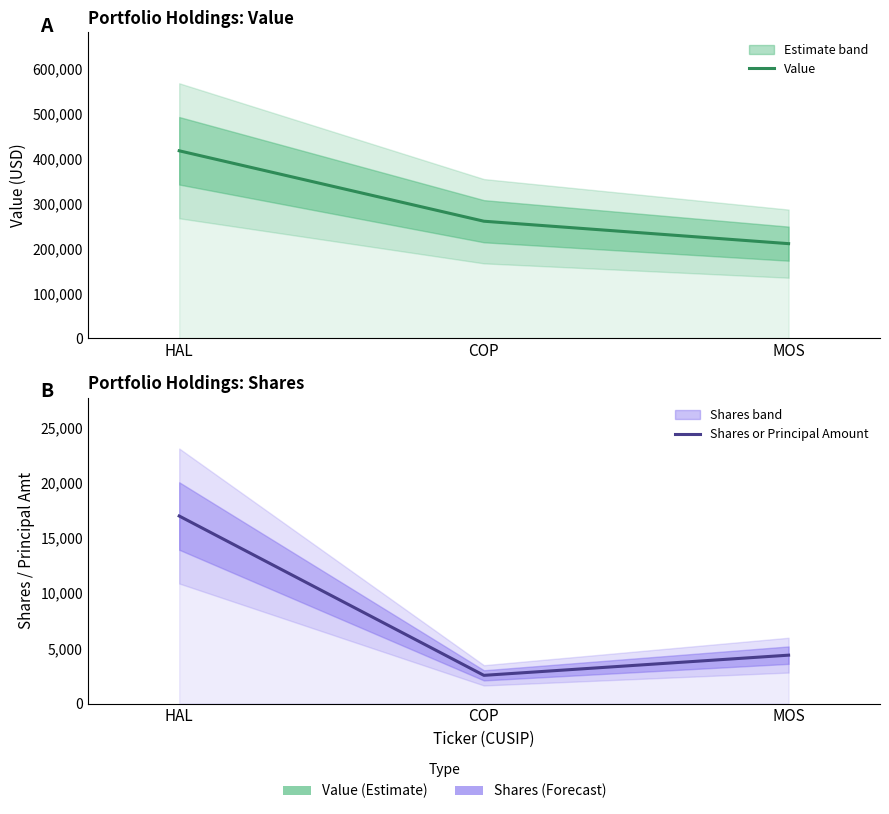

True or false: Shares or Principal Amount has a value of 2555 at COP.

True